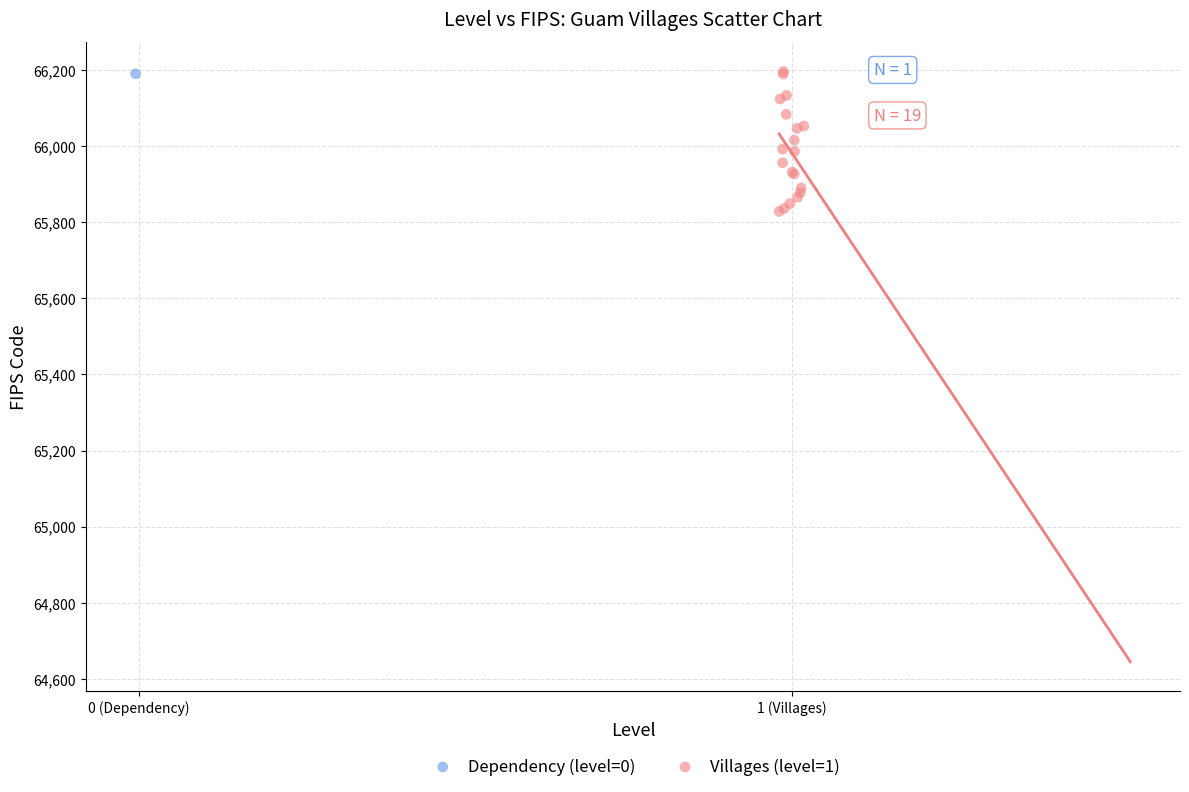

What are all the series names shown in the legend?

Dependency (level=0), Villages (level=1)